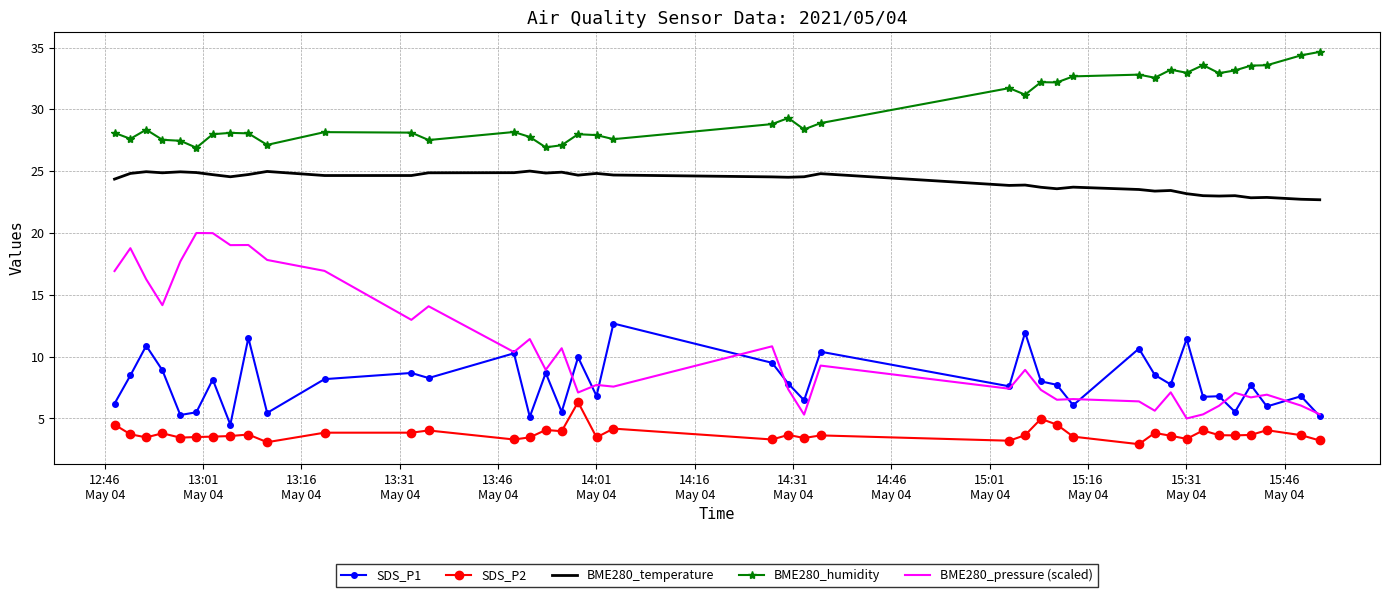

Which series has the widest spread of values?

BME280_pressure (scaled)